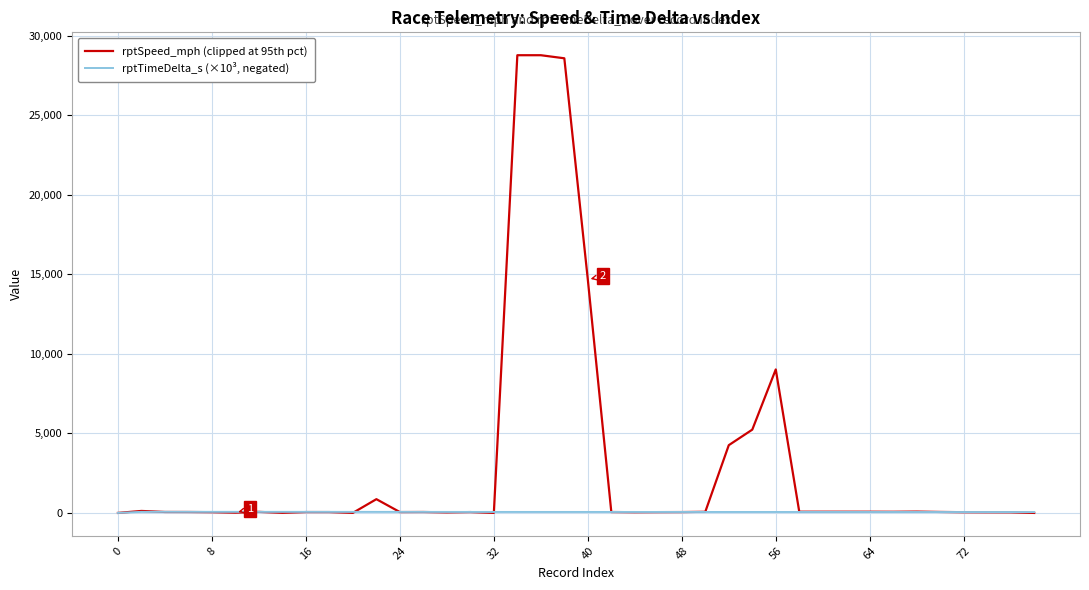

Which series has the widest spread of values?

rptSpeed_mph (clipped at 95th pct)